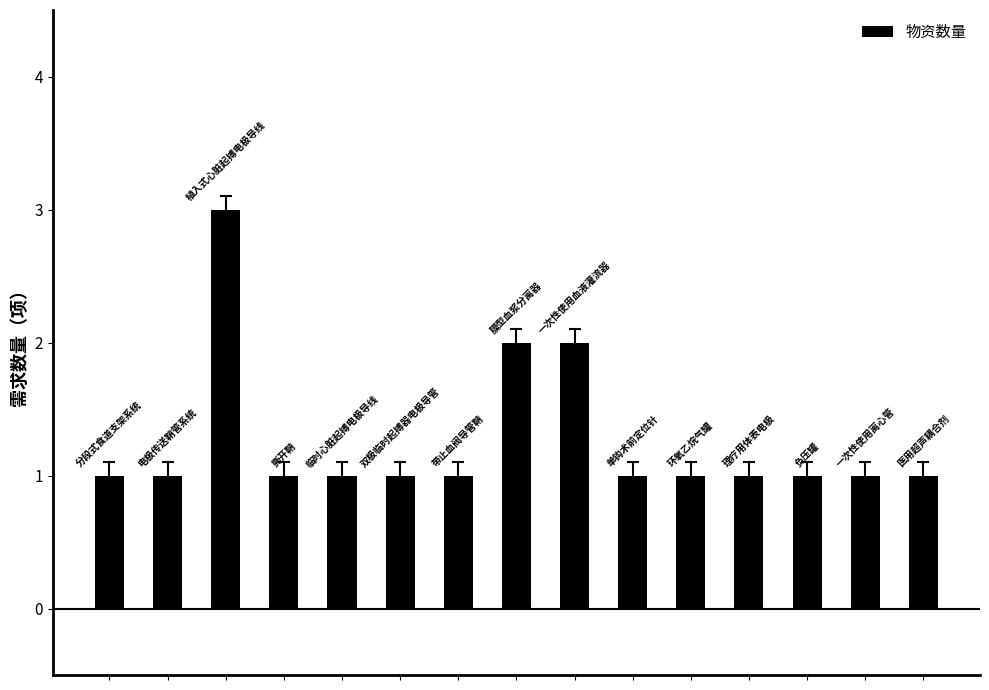

What is the sum of all values?

19